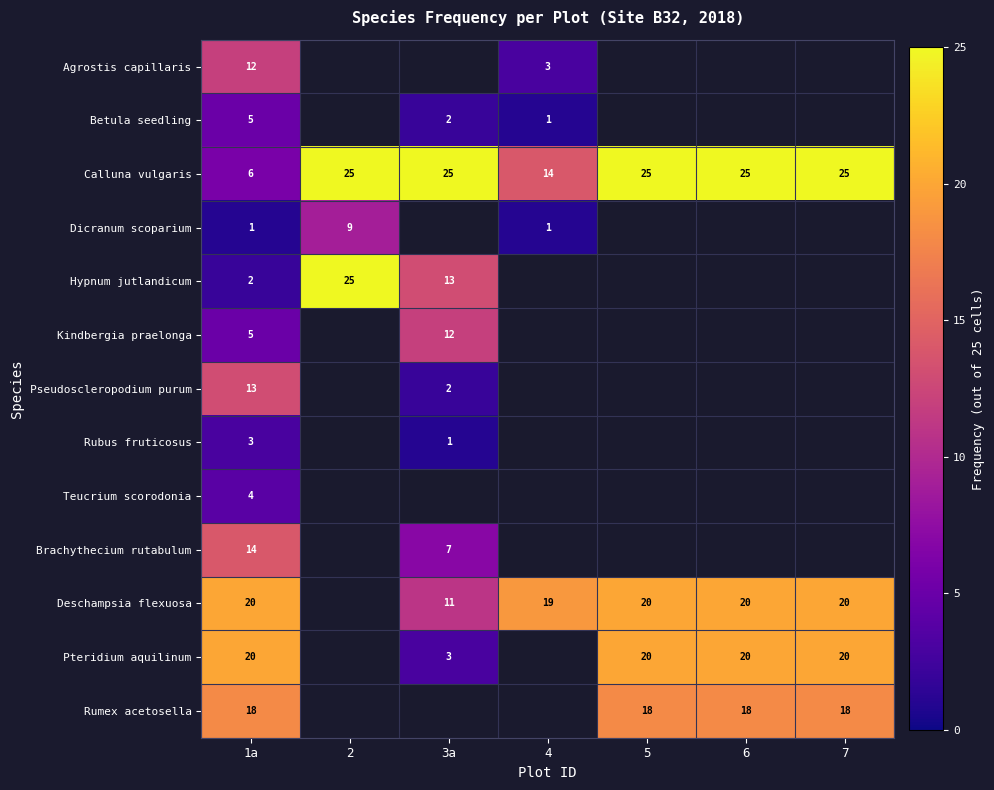

At which category does the chart reach its minimum across all series?

4